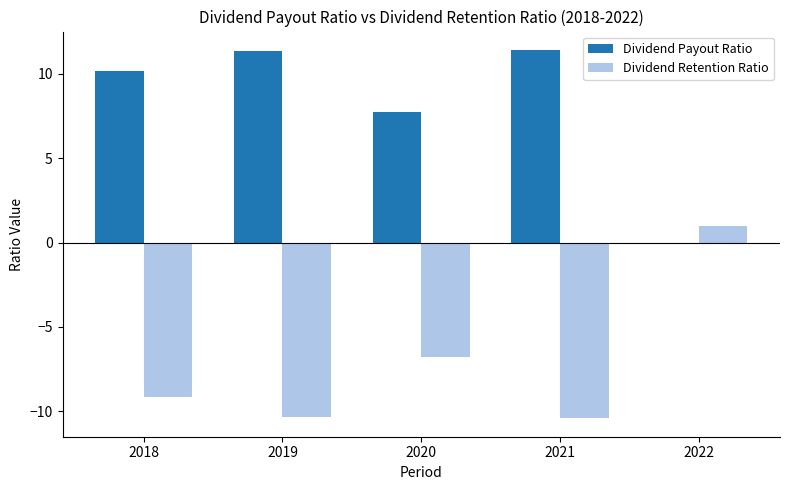

The Dividend Retention Ratio series shows -5.0 at 2021. True or false?

False